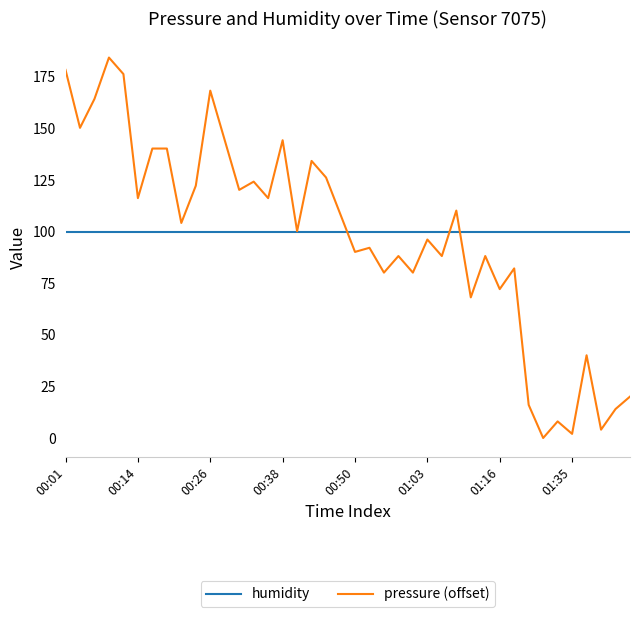

Which series has the widest spread of values?

pressure (offset)